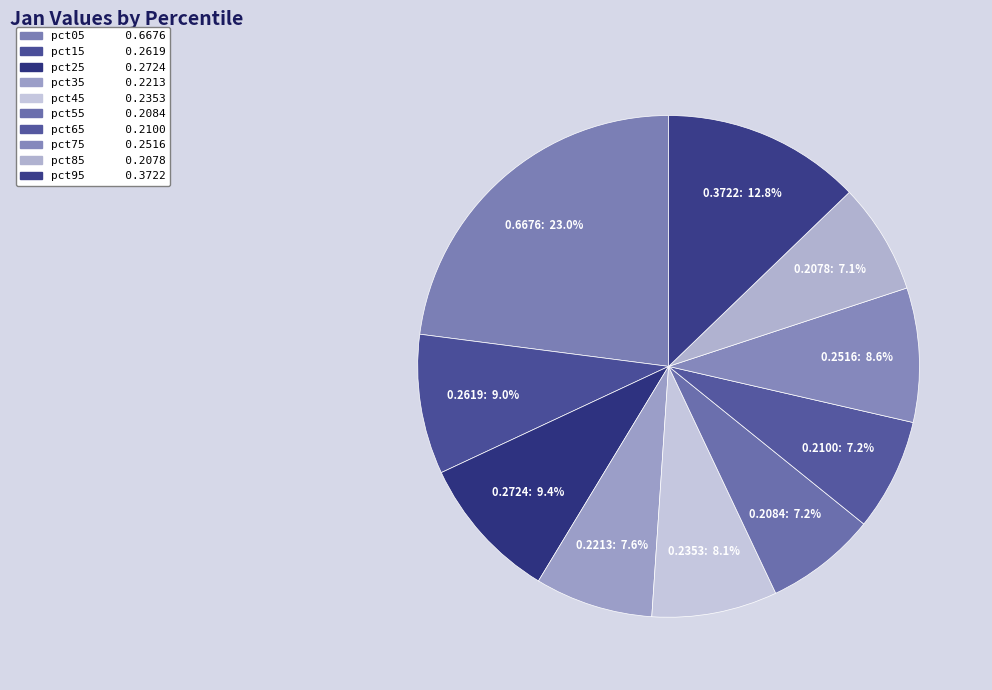

To the nearest percent, what is the difference between the largest and smallest slice percentages?

16%